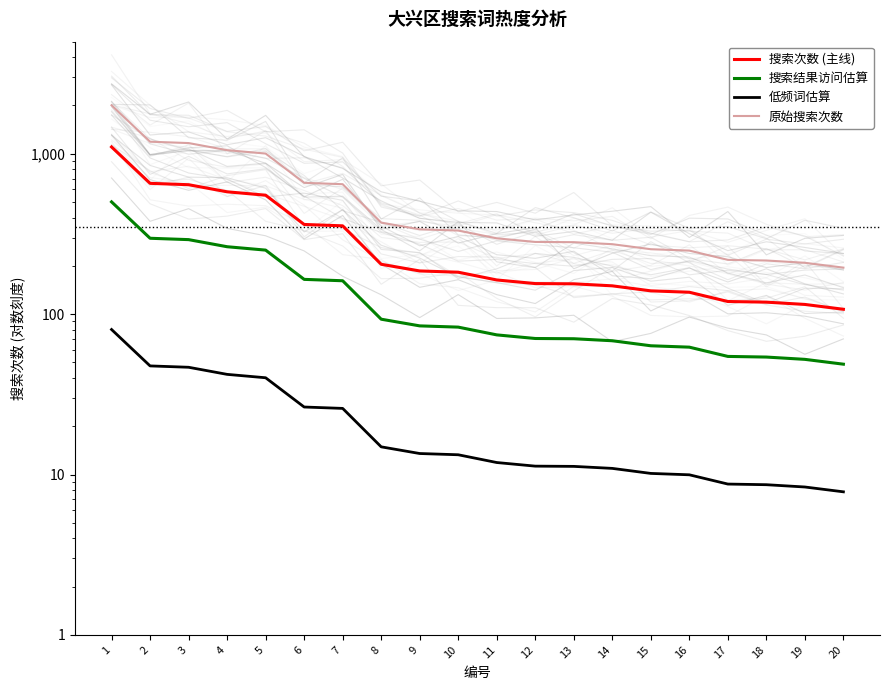

What is the average value of the 搜索次数 (主线) series?

309.0